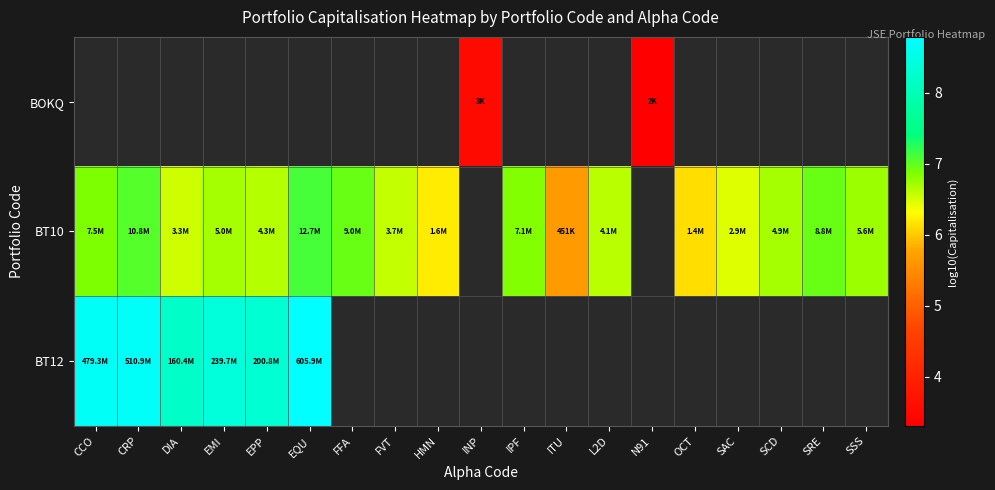

What value does the BT10 series have at EPP?

6.6